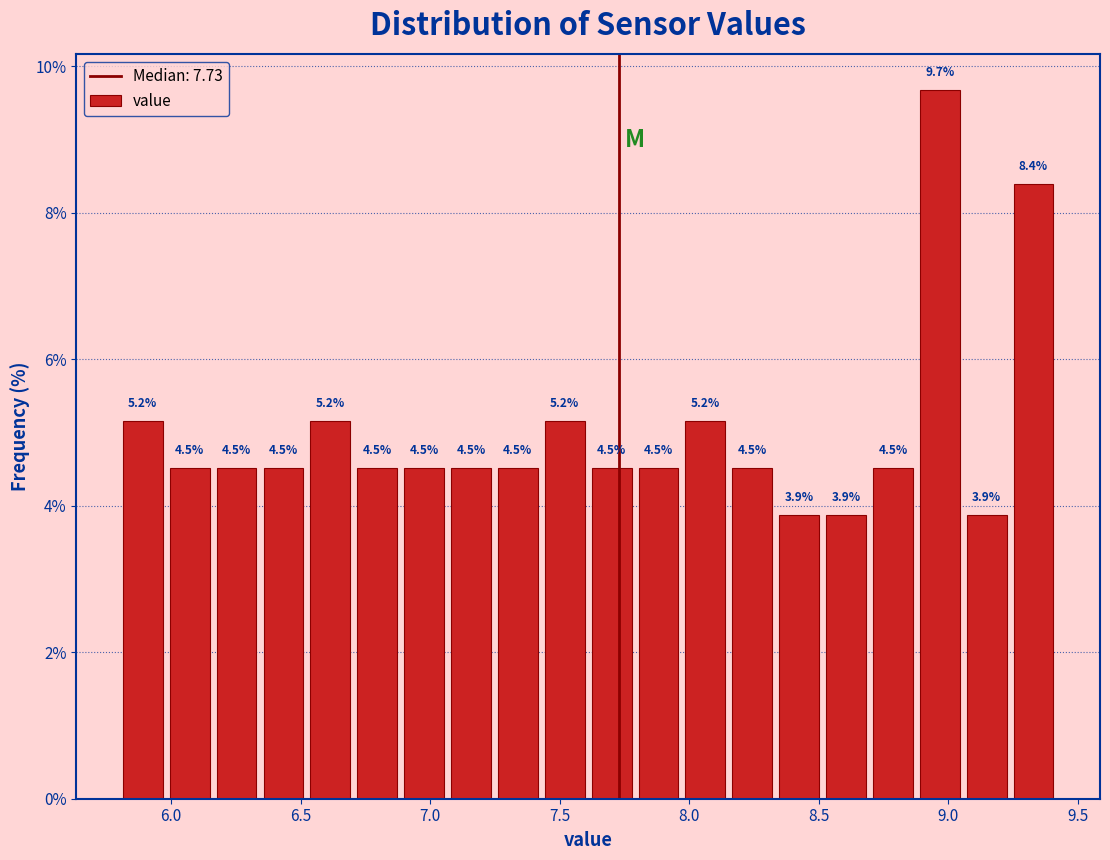

Around what value on the x-axis is the tallest bar? Give the approximate position of its centre, as read against the axis.

8.95